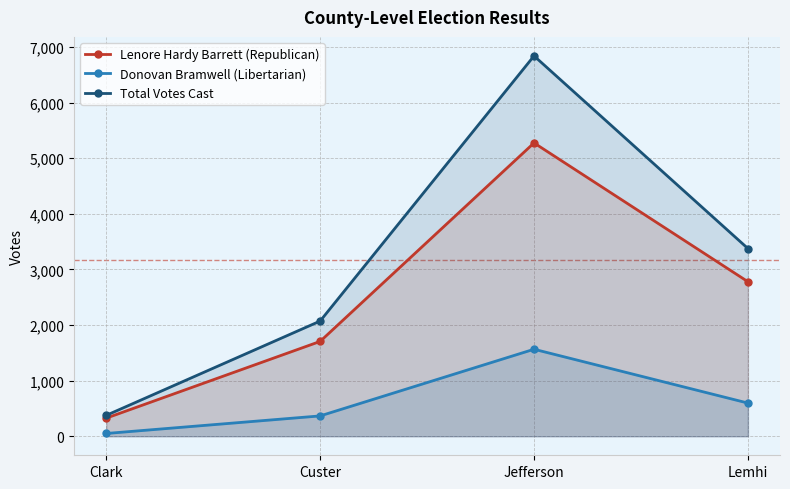

What is the approximate value of Total Votes Cast at Jefferson, to the nearest 100?

6800